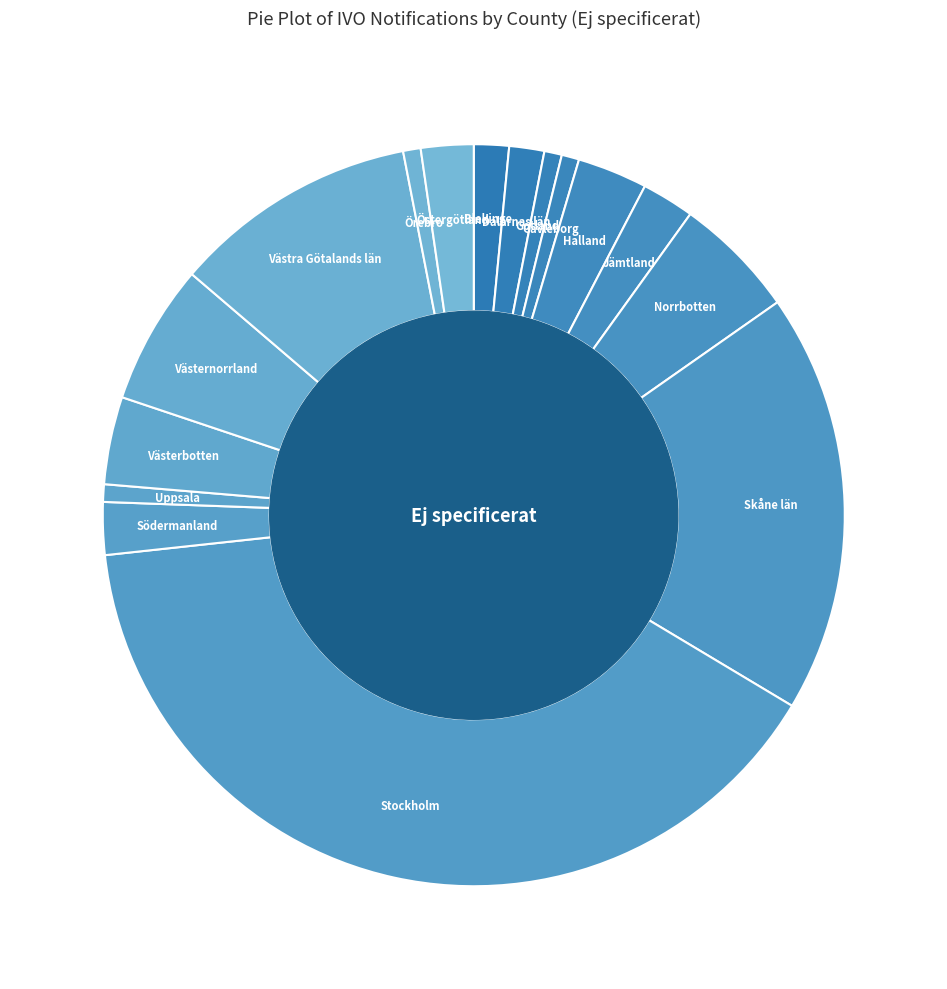

Is the sum of Stockholm and Skåne län greater than half?

Yes